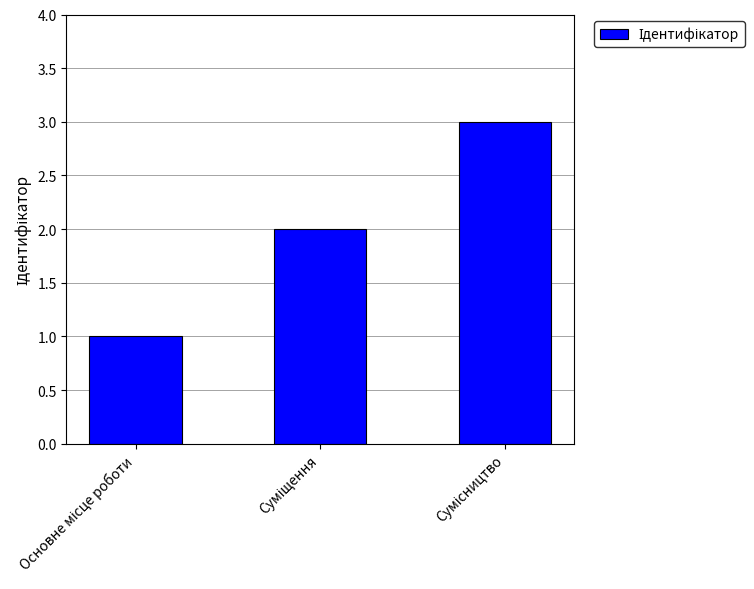

What is the average value?

2